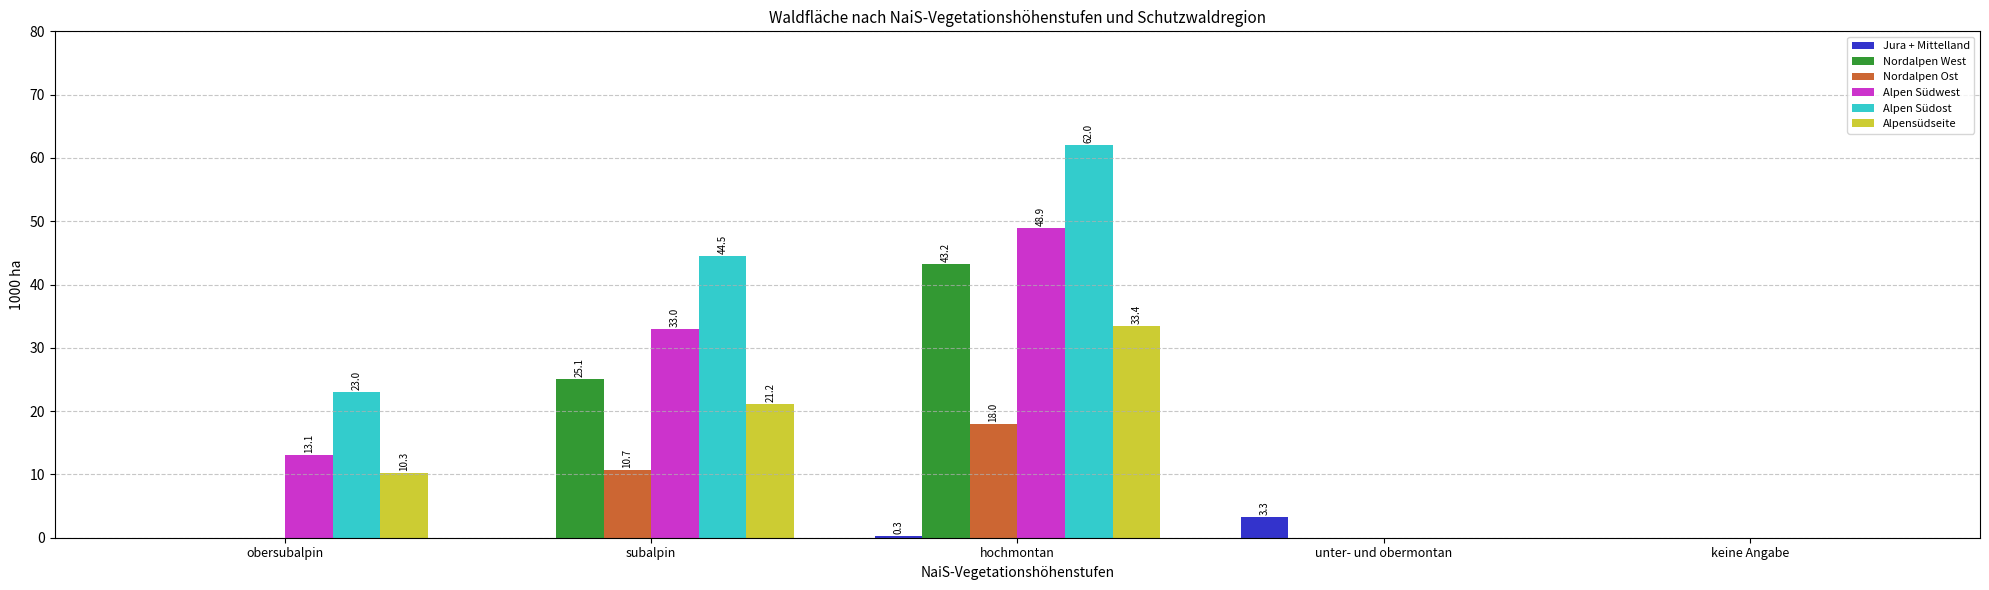

How many data points does each series have?

5